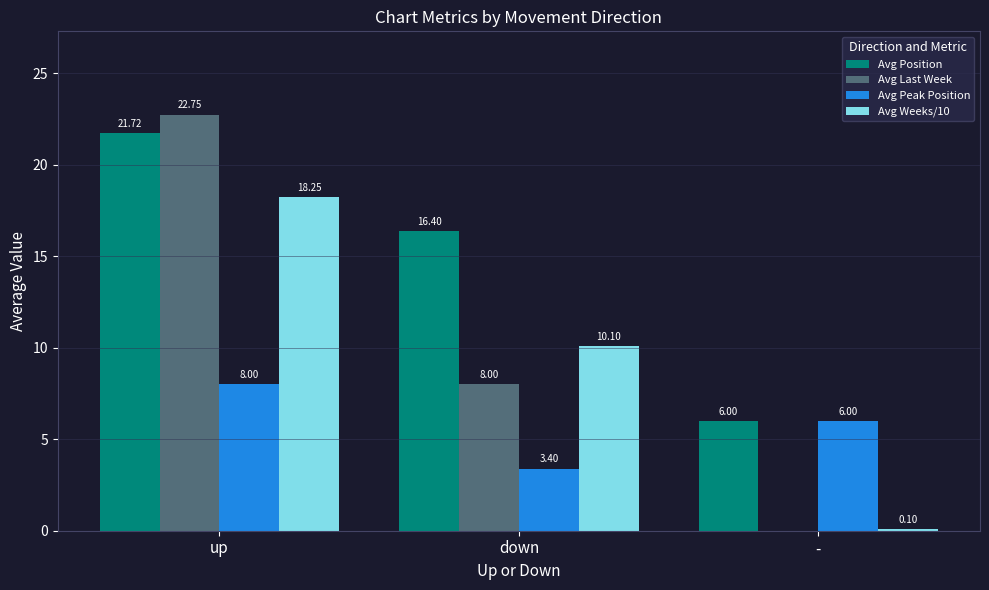

Rank the categories by Avg Peak Position value from highest to lowest.

up, -, down